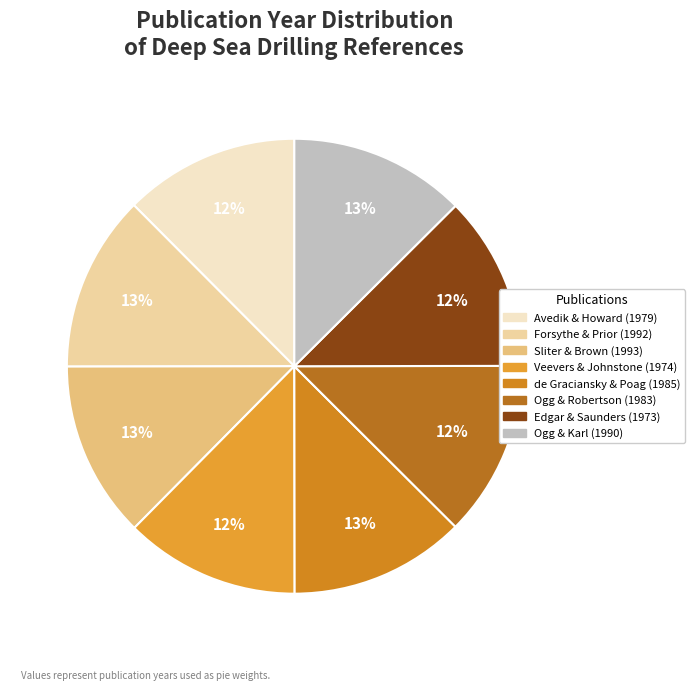

What percentage do Ogg & Robertson (1983) and Avedik & Howard (1979) together represent?

25.0%